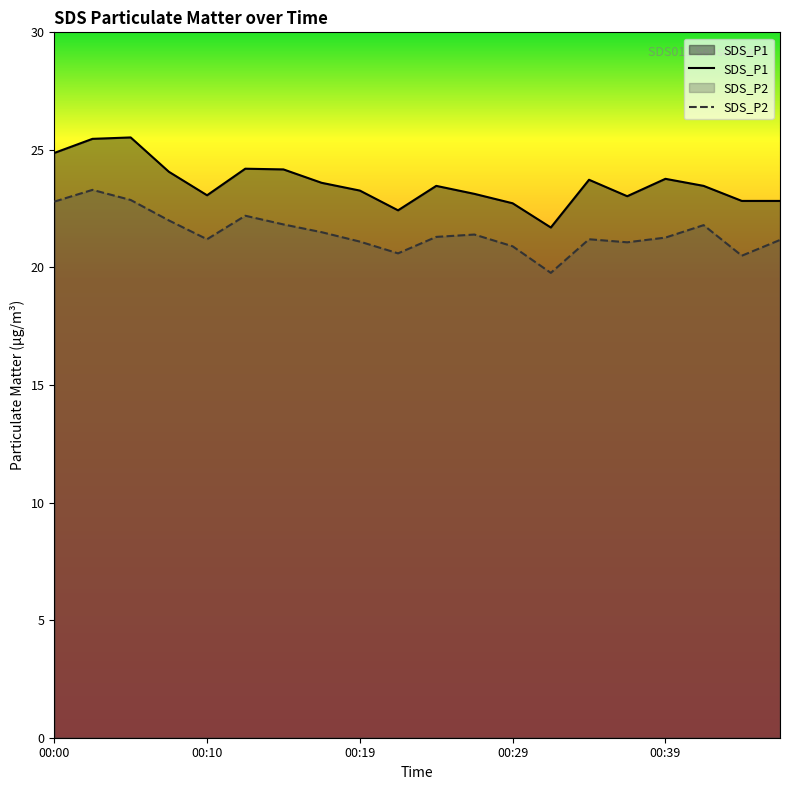

List the series in order of their overall mean, lowest first.

SDS_P2, SDS_P1